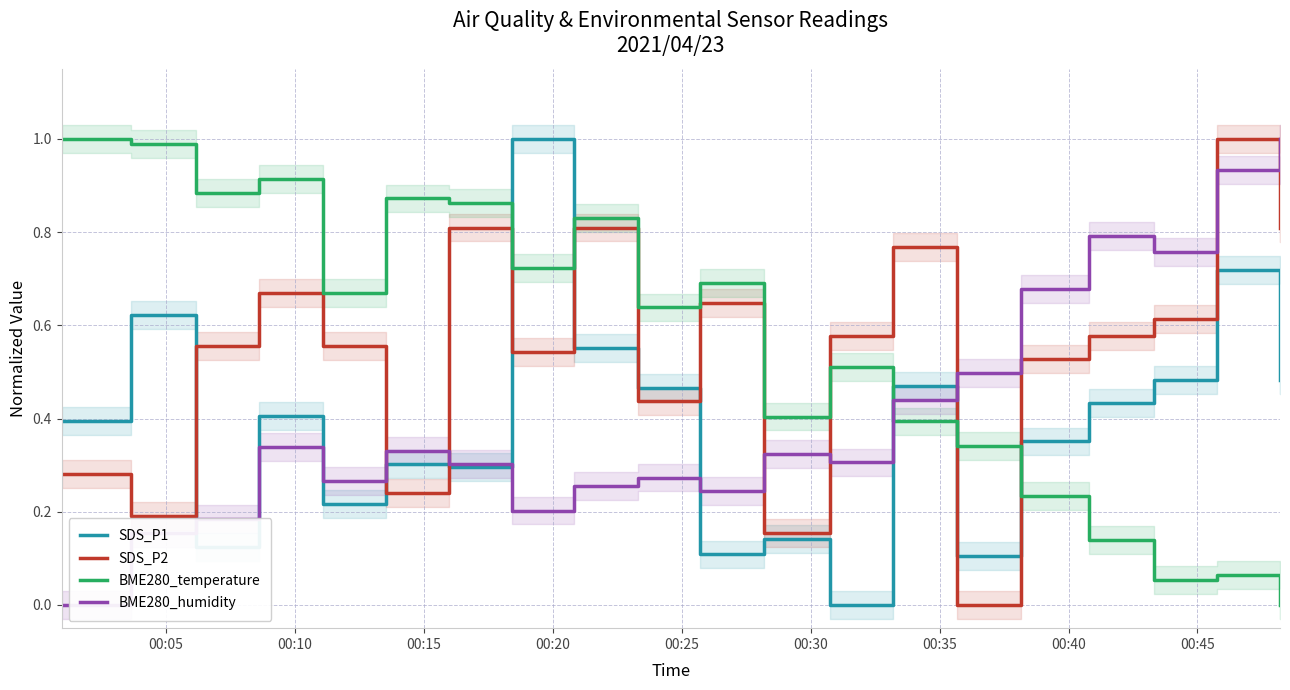

Which series has the widest spread of values?

SDS_P1